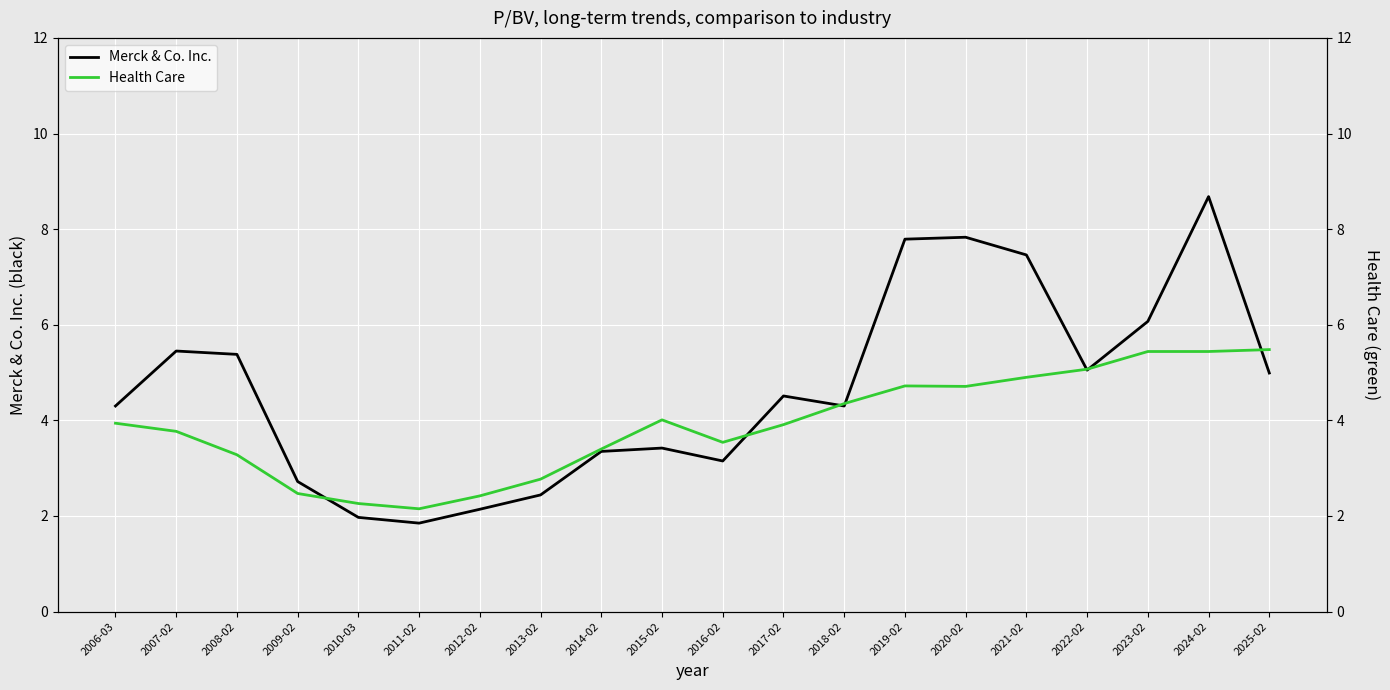

Reading right to left, extract all data points from this chart.

Merck & Co. Inc.: 5.0	8.7	6.1	5.0	7.5	7.8	7.8	4.3	4.5	3.1	3.4	3.4	2.4	2.1	1.9	2.0	2.7	5.4	5.5	4.3
Health Care: 5.5	5.4	5.4	5.1	4.9	4.7	4.7	4.3	3.9	3.5	4.0	3.4	2.8	2.4	2.1	2.3	2.5	3.3	3.8	3.9